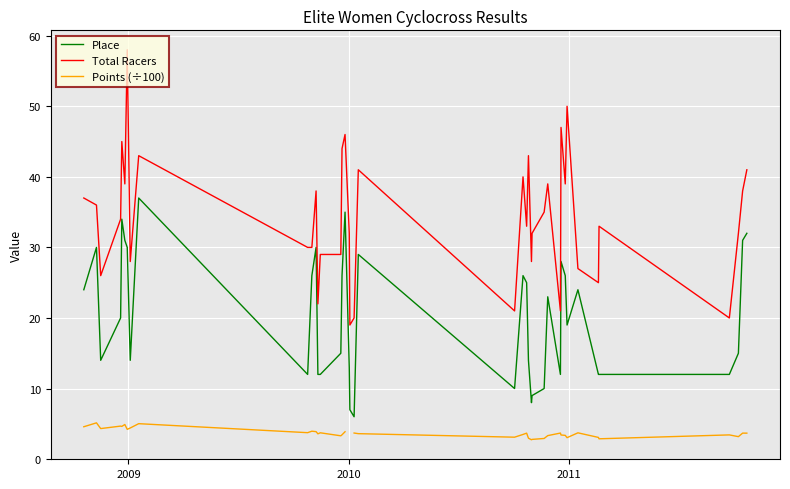

How many interior local peaks does the Points (÷100) series have?

11